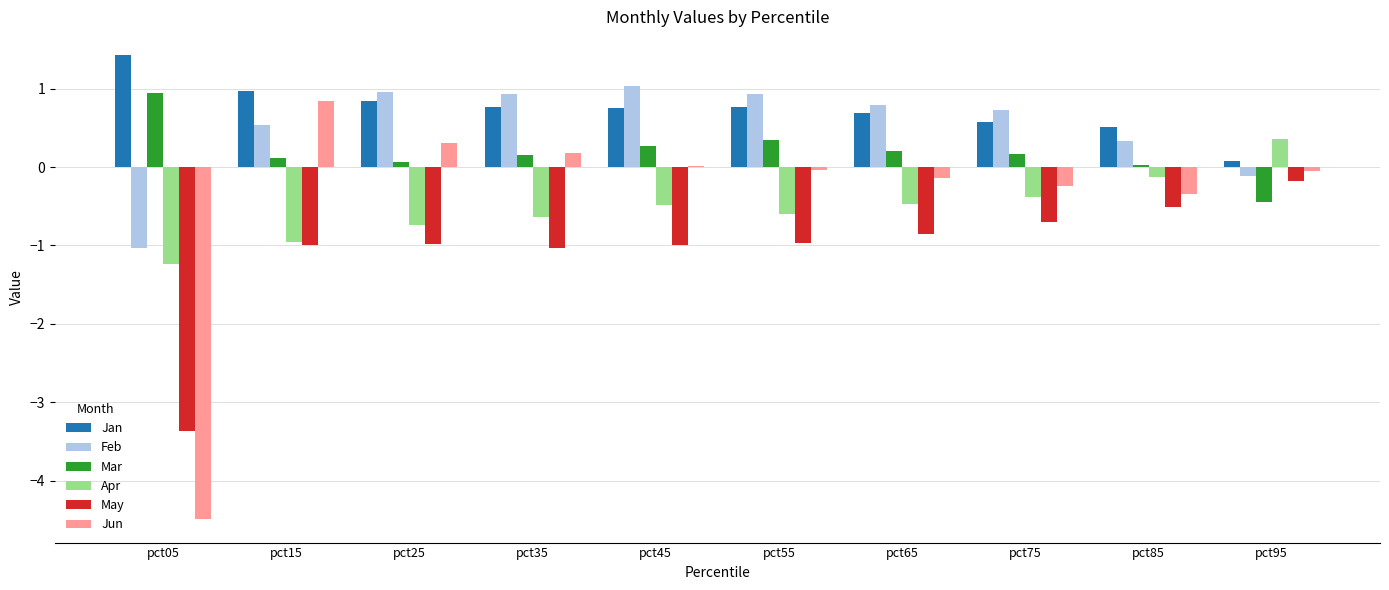

What is the maximum value shown in the chart?

1.4